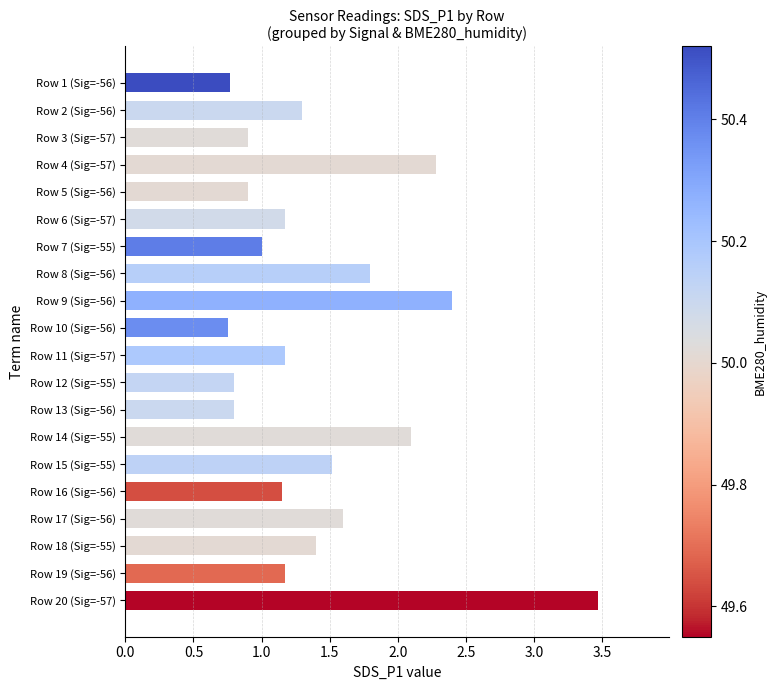

What is the change in value from Row 17 (Sig=-56) to Row 20 (Sig=-57)?

+1.9